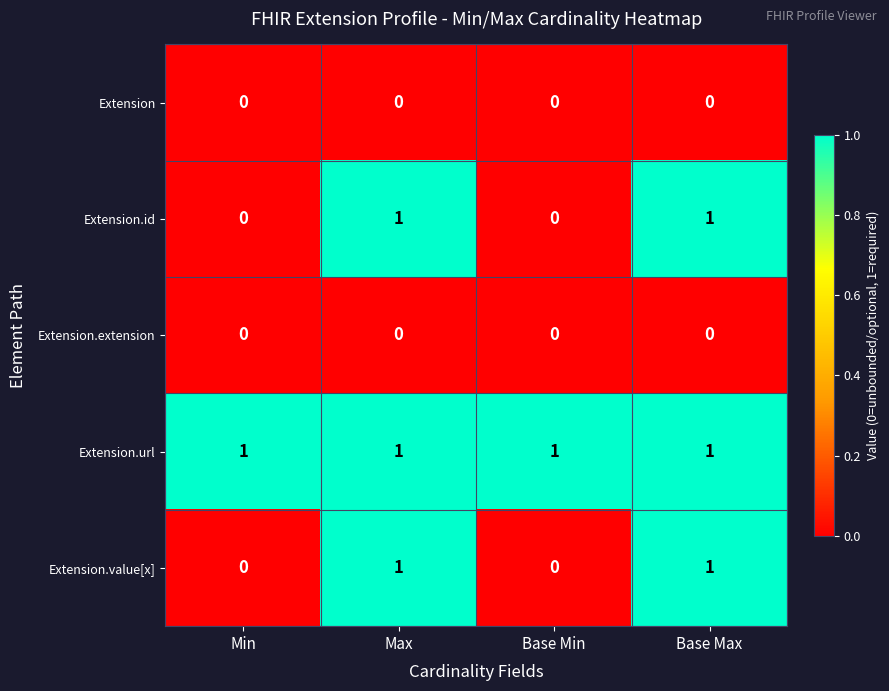

What is the sum of all Extension.url values?

4